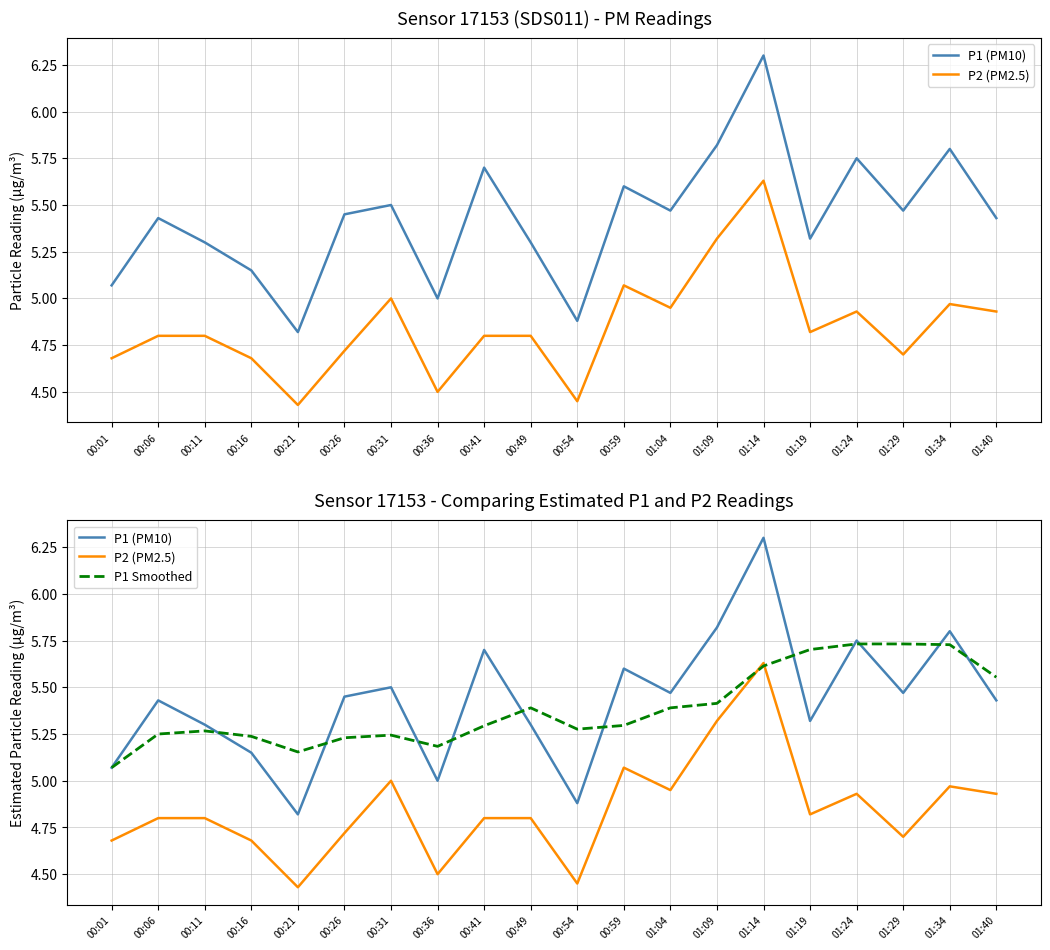

Reading right to left, extract all data points from this chart.

P1 (PM10): 5.4	5.8	5.5	5.8	5.3	6.3	5.8	5.5	5.6	4.9	5.3	5.7	5.0	5.5	5.5	4.8	5.2	5.3	5.4	5.1
P2 (PM2.5): 4.9	5.0	4.7	4.9	4.8	5.6	5.3	5.0	5.1	4.5	4.8	4.8	4.5	5.0	4.7	4.4	4.7	4.8	4.8	4.7
P1 Smoothed: 5.6	5.7	5.7	5.7	5.7	5.6	5.4	5.4	5.3	5.3	5.4	5.3	5.2	5.2	5.2	5.2	5.2	5.3	5.2	5.1